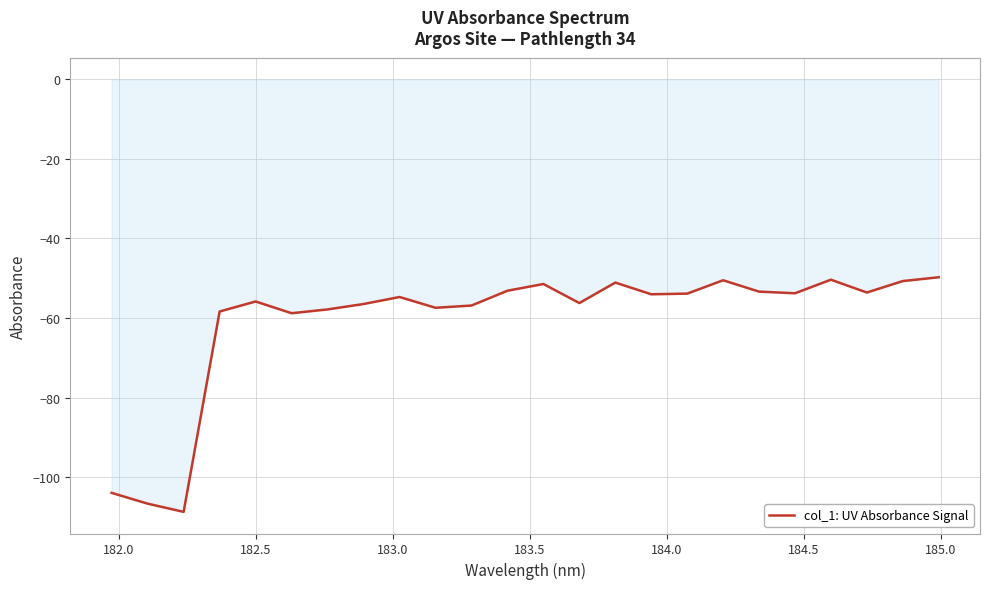

What is the maximum value shown in the chart?

-49.8